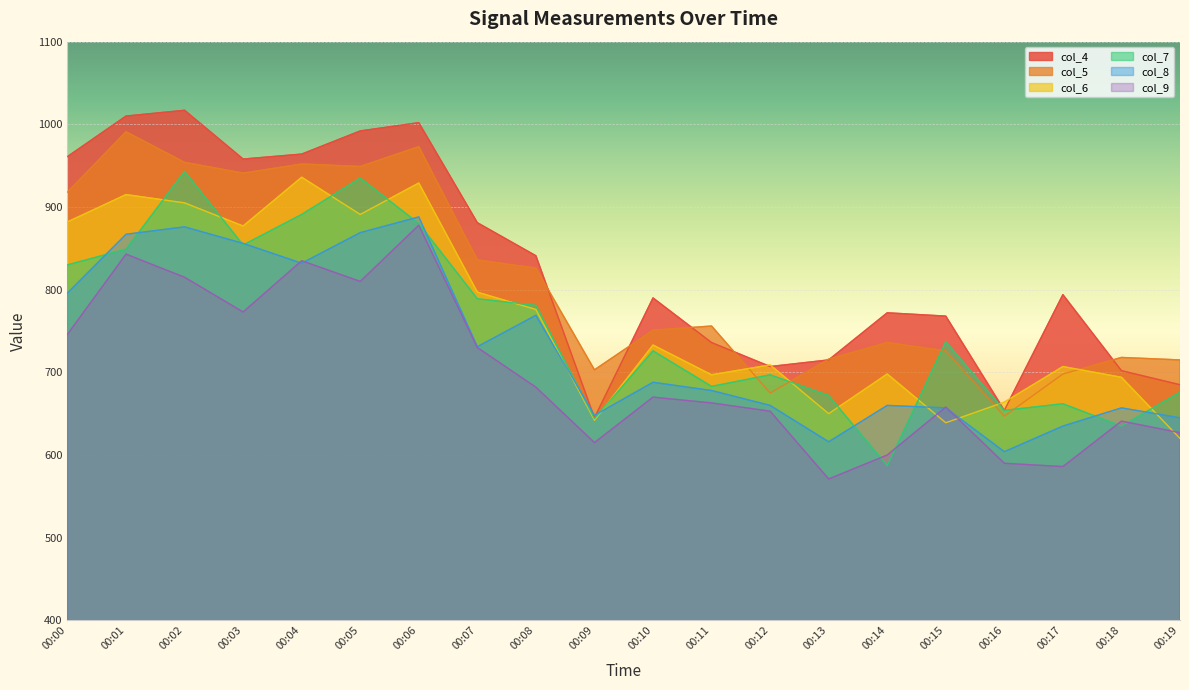

What is the smallest value displayed?

571